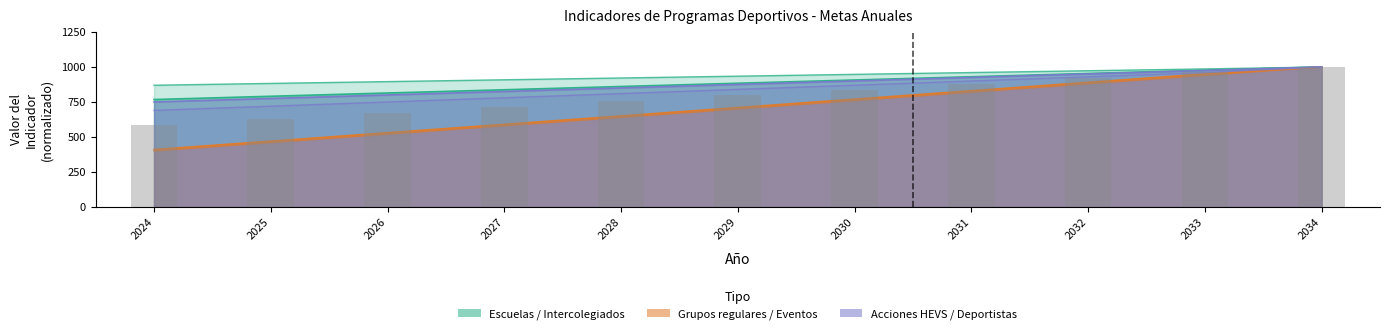

At which category is the sum across all series the highest?

2034